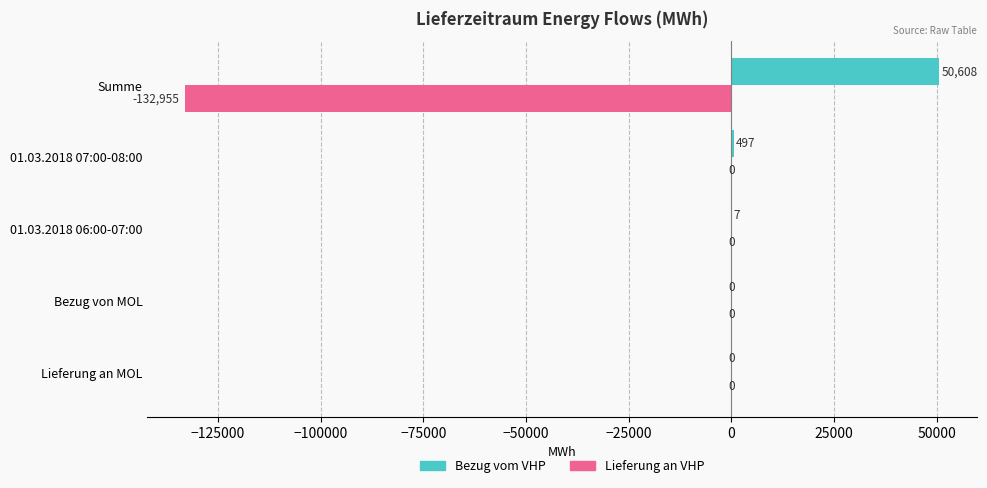

What is the highest value of the Bezug vom VHP series?

50608